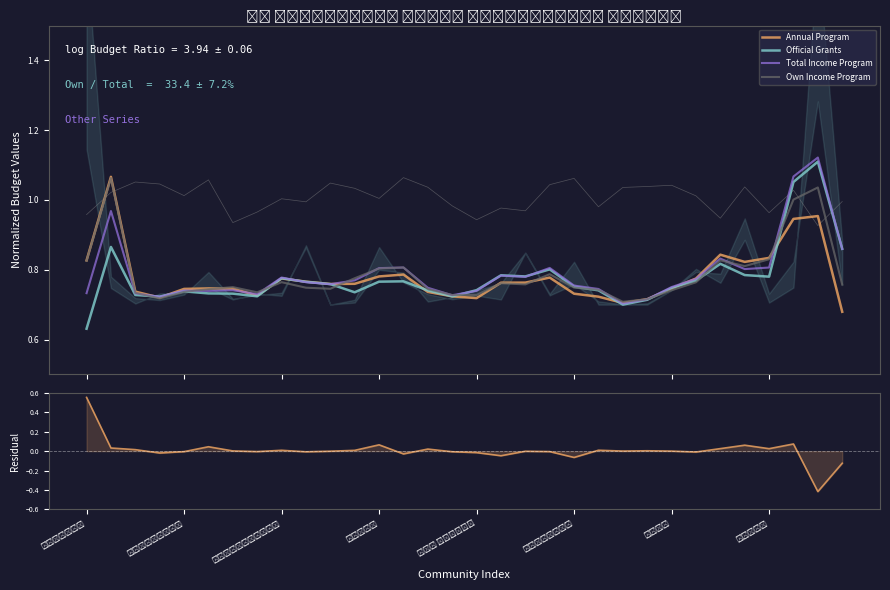

The Total Income Program series shows 0.8 at 27. True or false?

True